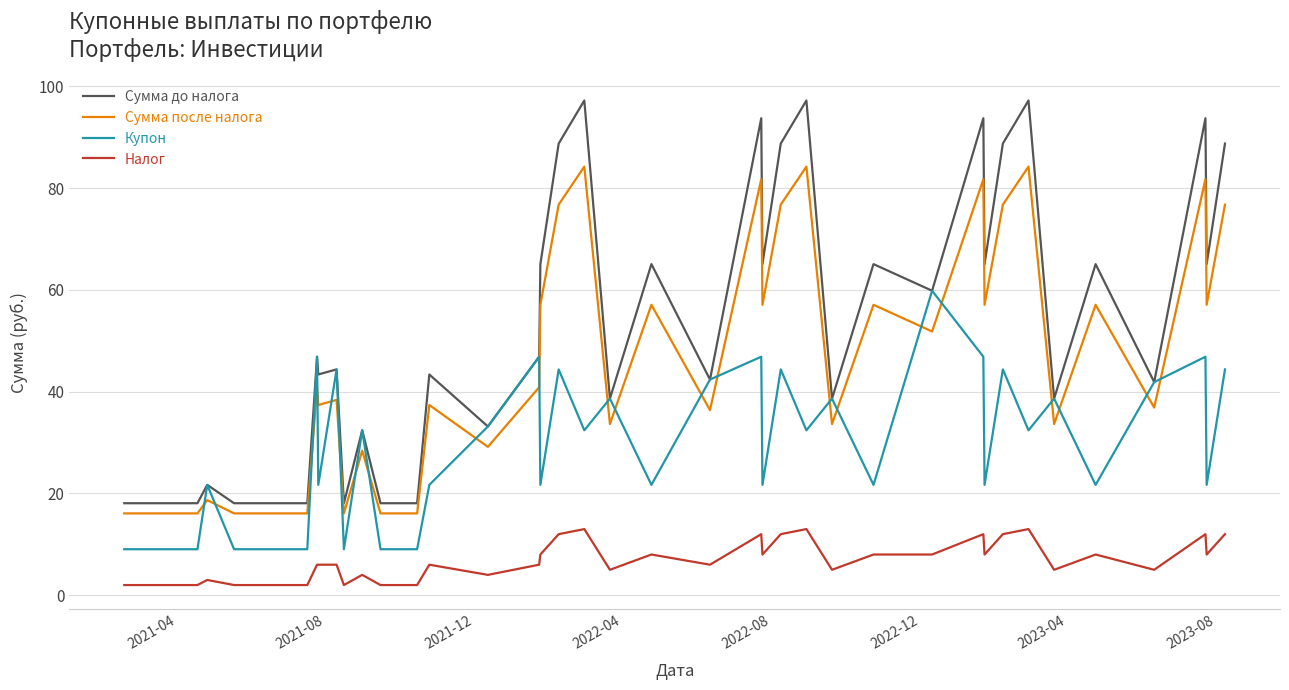

True or false: Налог and Купон cross at least once.

False